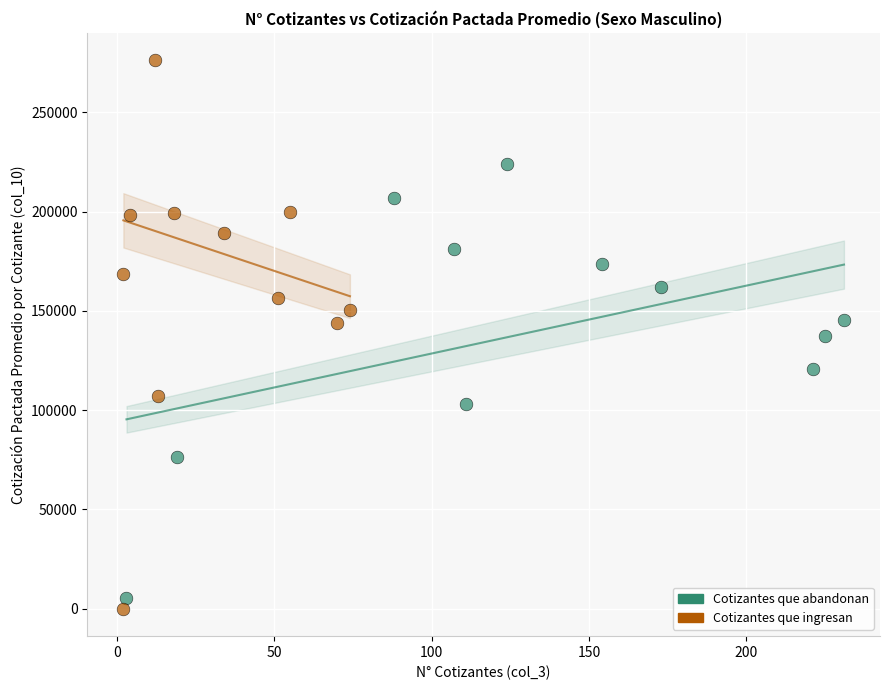

Which series contains the highest Y value?

Cotizantes que ingresan